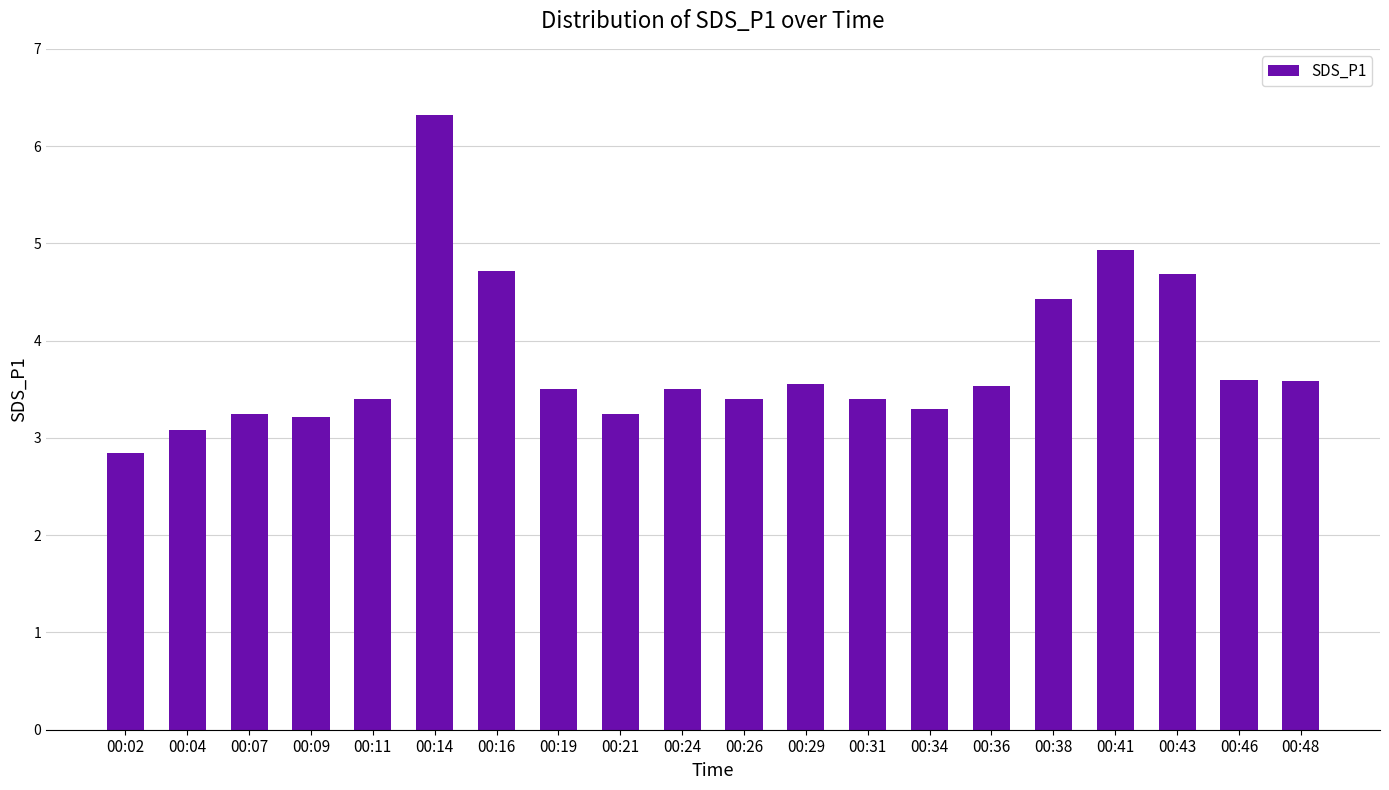

What is the difference between the maximum and minimum values?

3.5